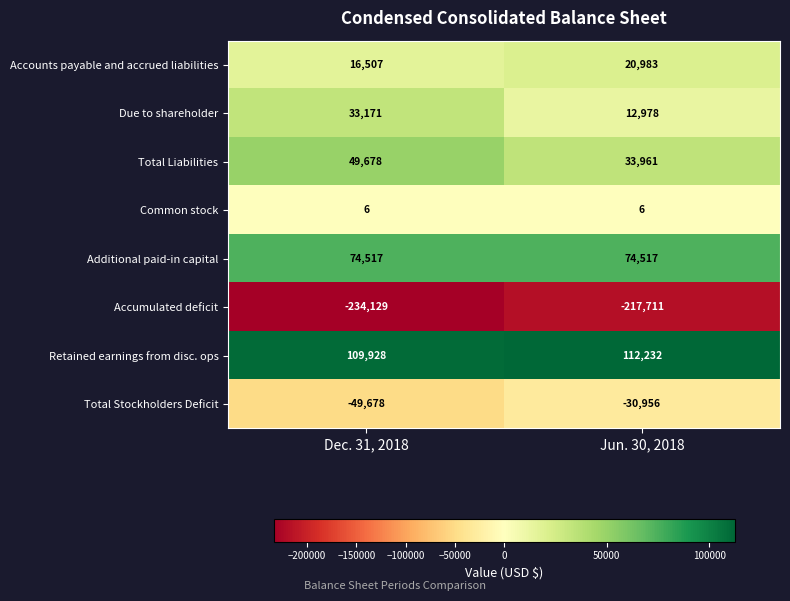

Rank the series at Jun. 30, 2018 from lowest to highest value.

Accumulated deficit, Total Stockholders Deficit, Common stock, Due to shareholder, Accounts payable and accrued liabilities, Total Liabilities, Additional paid-in capital, Retained earnings from disc. ops